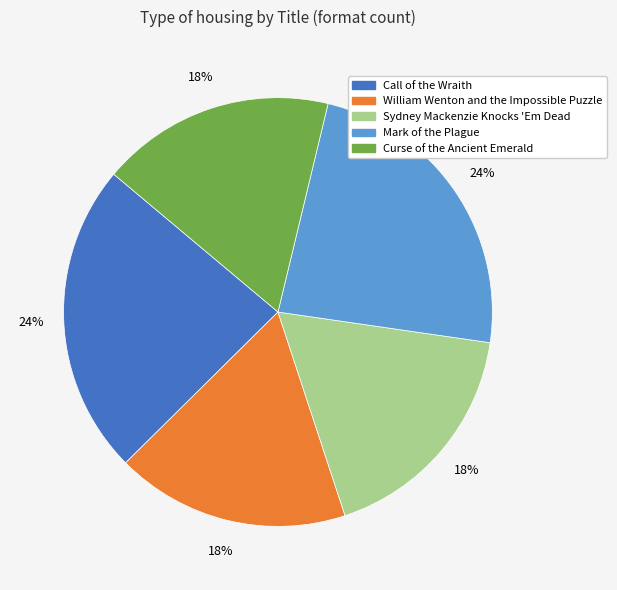

True or false: Sydney Mackenzie Knocks 'Em Dead accounts for 18% of the total.

True